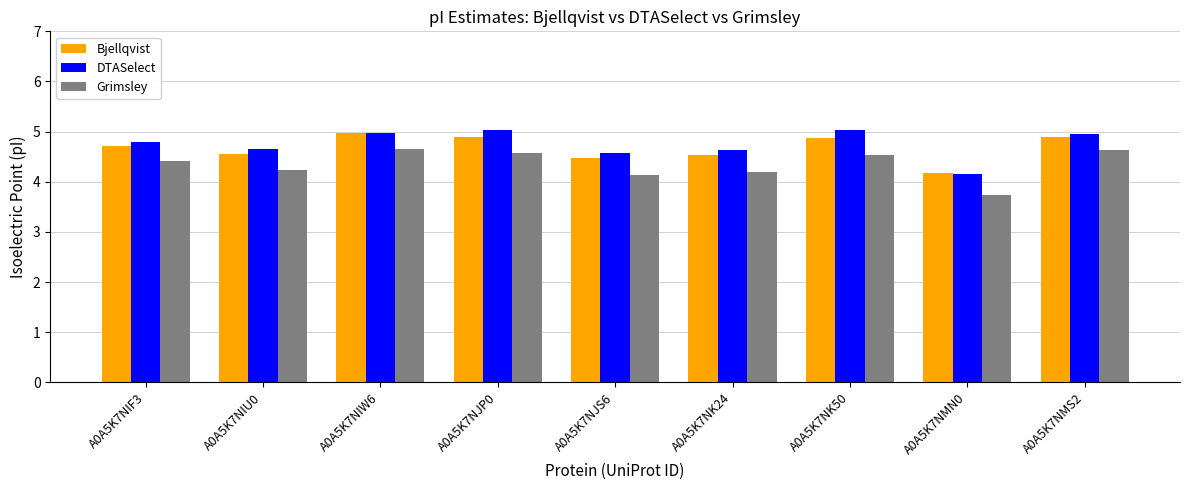

How many bars are there in each group?

3